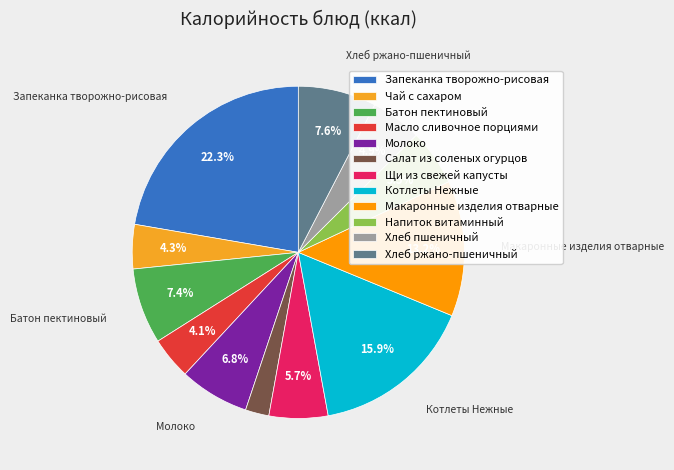

To the nearest percent, what is the difference between the largest and smallest slice percentages?

20%